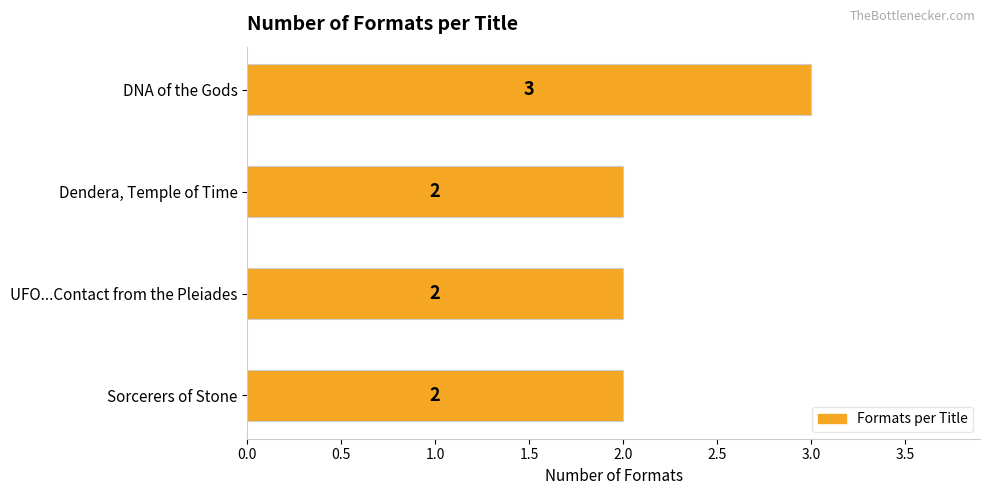

What is the sum of all values?

9